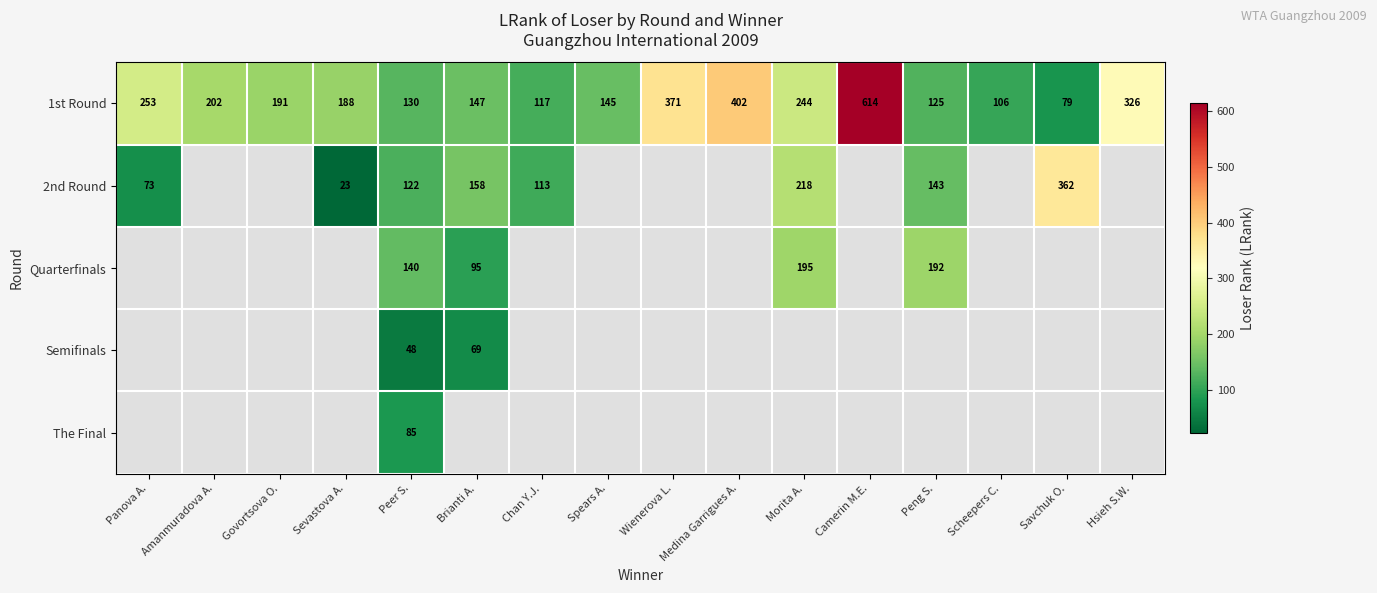

Read the 1st Round value at Medina Garrigues A., to the nearest 50.

400